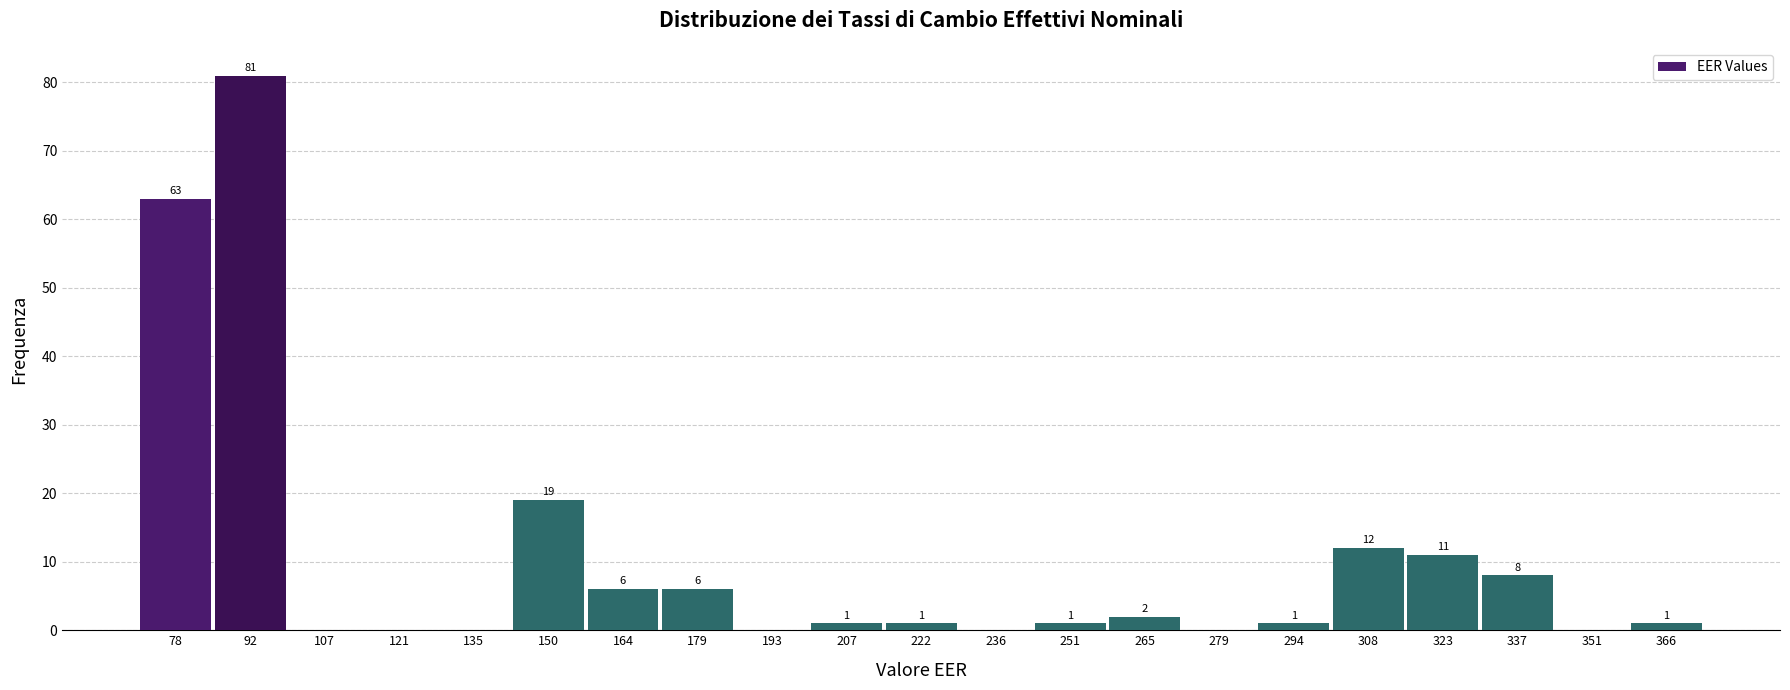

Which range on the x-axis has the tallest bar?

86 to 100